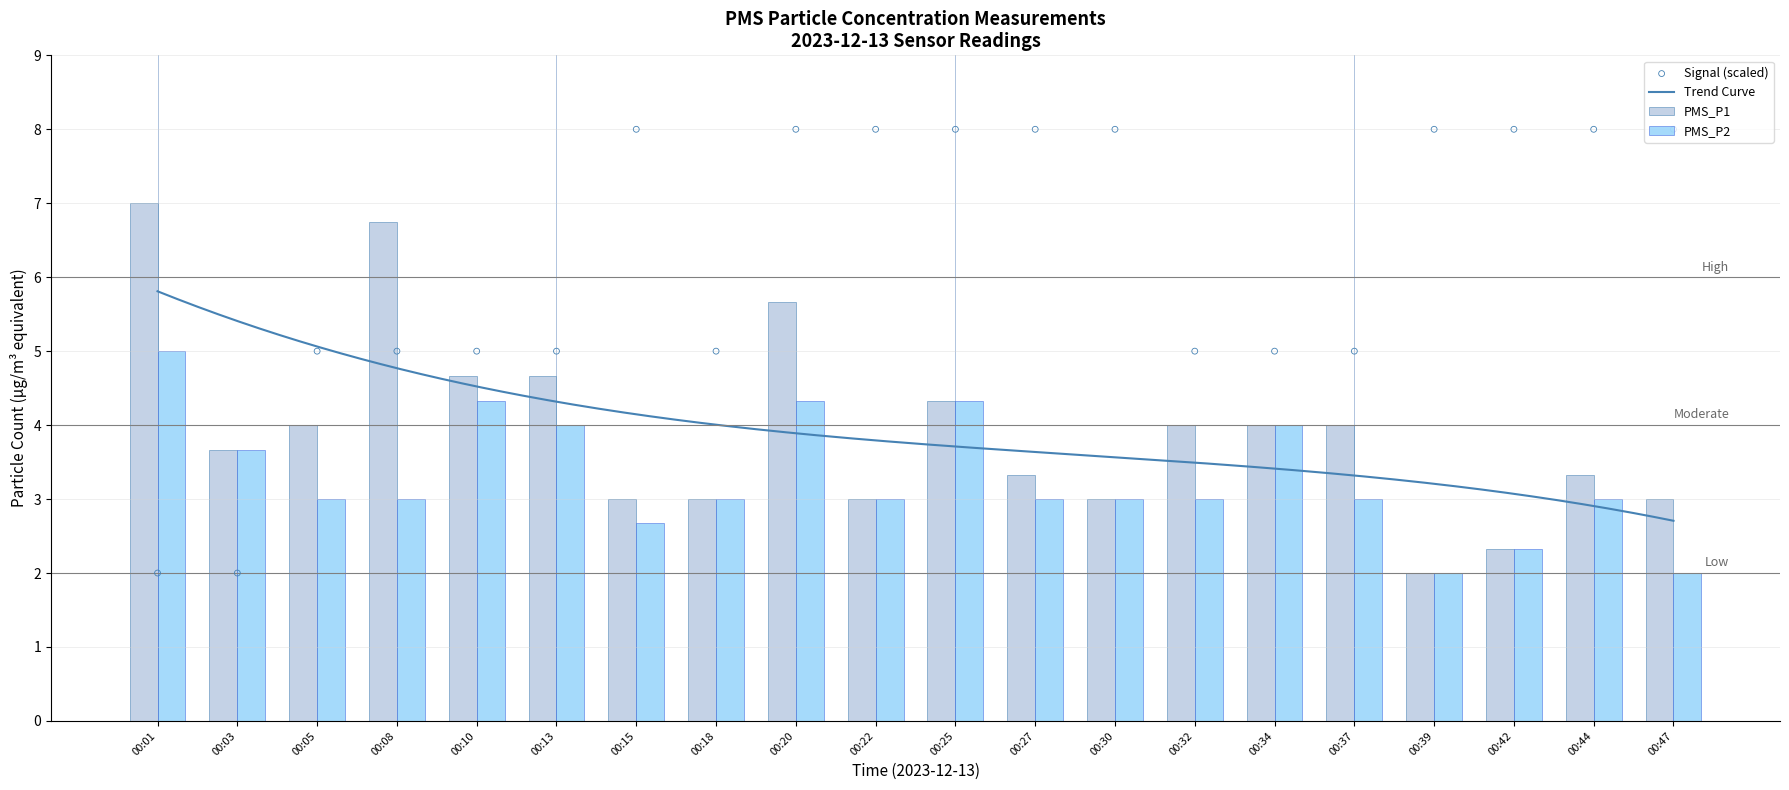

Which series has the largest Y range (max minus min)?

PMS_P1